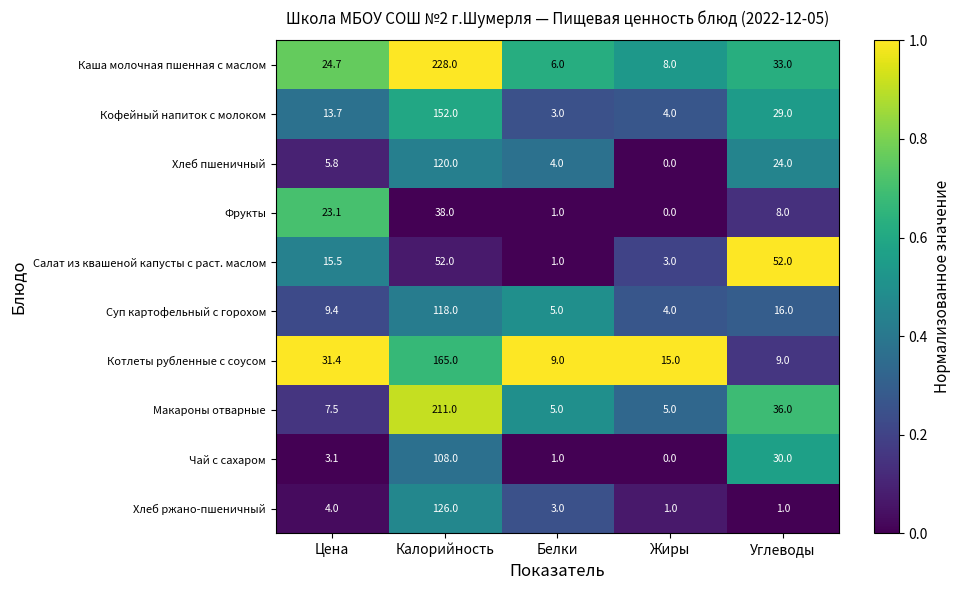

Which category has the highest value in the Макароны отварные series?

Калорийность